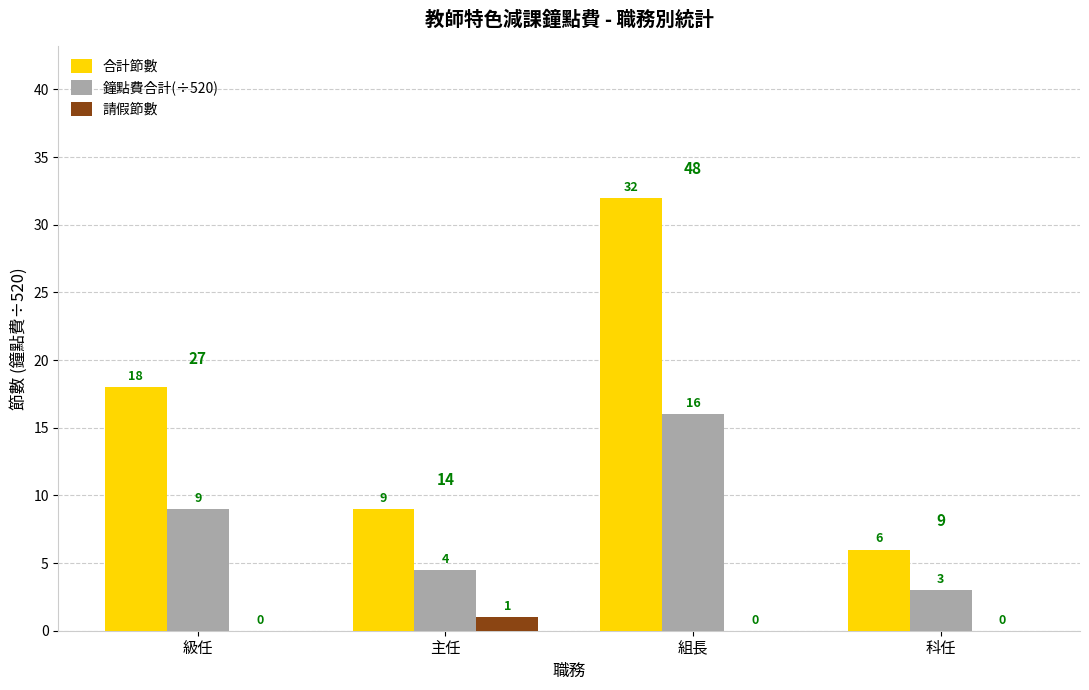

Are the bars grouped side by side (vs. stacked)?

Yes